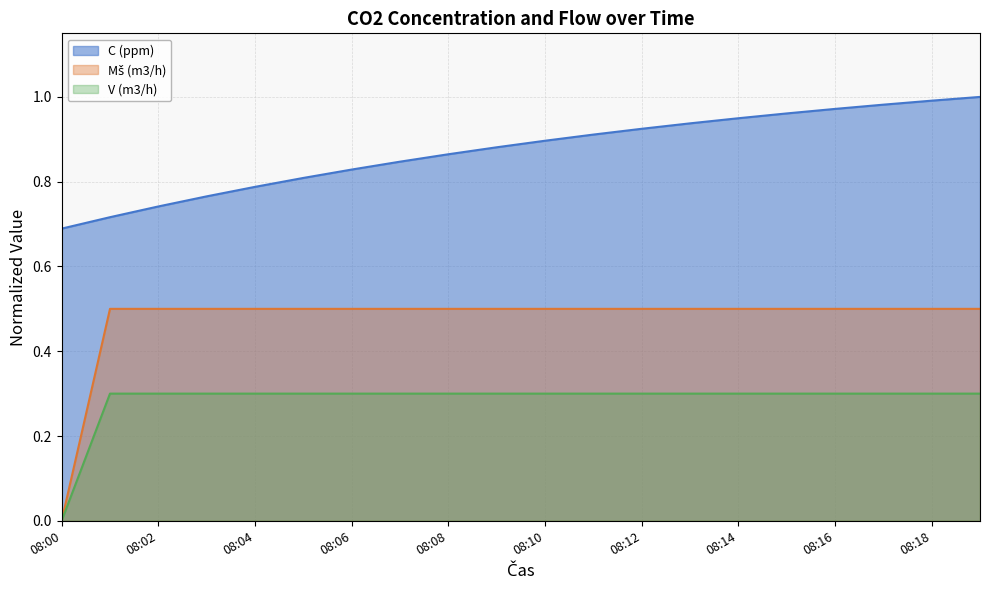

True or false: C (ppm) and V (m3/h) cross at least once.

False